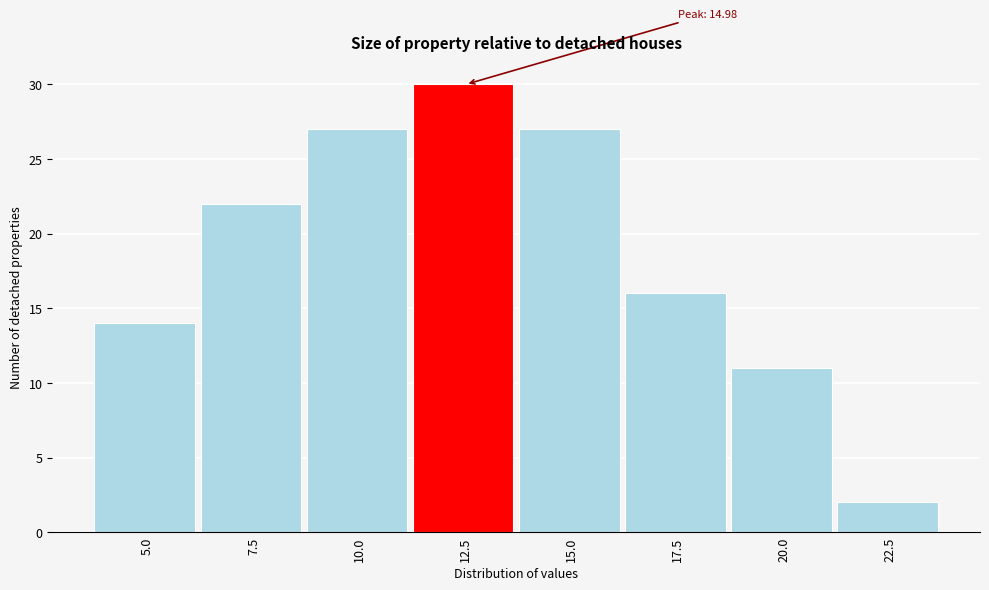

Reading left to right, list all the values displayed in this chart.

14	22	27	30	27	16	11	2